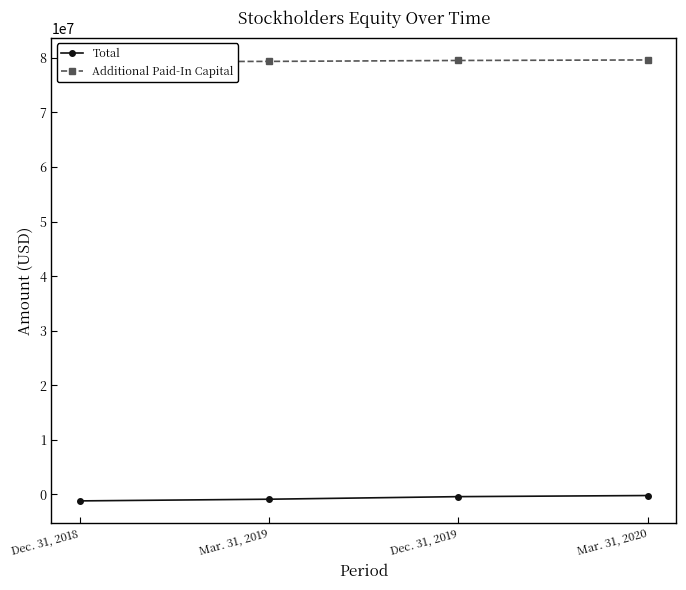

Reading left to right, transcribe all the data shown in this chart.

Total: Dec. 31, 2018=-1189500	Mar. 31, 2019=-881300	Dec. 31, 2019=-409900	Mar. 31, 2020=-205000
Additional Paid-In Capital: Dec. 31, 2018=79298200	Mar. 31, 2019=79354500	Dec. 31, 2019=79523500	Mar. 31, 2020=79619300